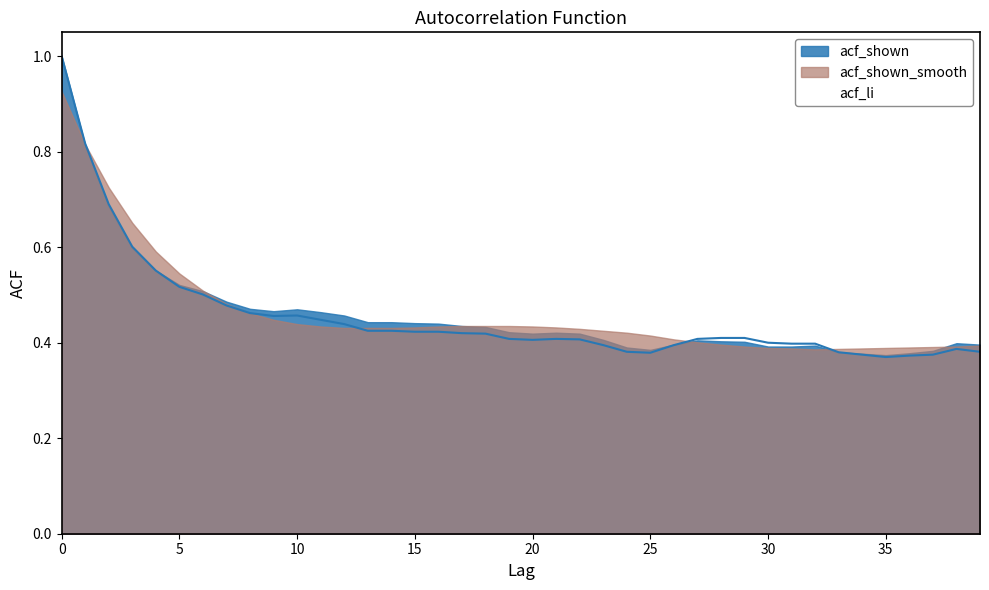

Reading left to right, extract all data points from this chart.

acf_shown: 0=1.0	1=0.8	2=0.7	3=0.6	4=0.6	5=0.5	6=0.5	7=0.5	8=0.5	9=0.5	10=0.5	11=0.5	12=0.5	13=0.4	14=0.4	15=0.4	16=0.4	17=0.4	18=0.4	19=0.4	20=0.4	21=0.4	22=0.4	23=0.4	24=0.4	25=0.4	26=0.4	27=0.4	28=0.4	29=0.4	30=0.4	31=0.4	32=0.4	33=0.4	34=0.4	35=0.4	36=0.4	37=0.4	38=0.4	39=0.4
acf_li: 0=1.0	1=0.8	2=0.7	3=0.6	4=0.6	5=0.5	6=0.5	7=0.5	8=0.5	9=0.5	10=0.5	11=0.4	12=0.4	13=0.4	14=0.4	15=0.4	16=0.4	17=0.4	18=0.4	19=0.4	20=0.4	21=0.4	22=0.4	23=0.4	24=0.4	25=0.4	26=0.4	27=0.4	28=0.4	29=0.4	30=0.4	31=0.4	32=0.4	33=0.4	34=0.4	35=0.4	36=0.4	37=0.4	38=0.4	39=0.4
acf_shown_smooth: 0=0.9	1=0.8	2=0.7	3=0.7	4=0.6	5=0.5	6=0.5	7=0.5	8=0.5	9=0.4	10=0.4	11=0.4	12=0.4	13=0.4	14=0.4	15=0.4	16=0.4	17=0.4	18=0.4	19=0.4	20=0.4	21=0.4	22=0.4	23=0.4	24=0.4	25=0.4	26=0.4	27=0.4	28=0.4	29=0.4	30=0.4	31=0.4	32=0.4	33=0.4	34=0.4	35=0.4	36=0.4	37=0.4	38=0.4	39=0.4